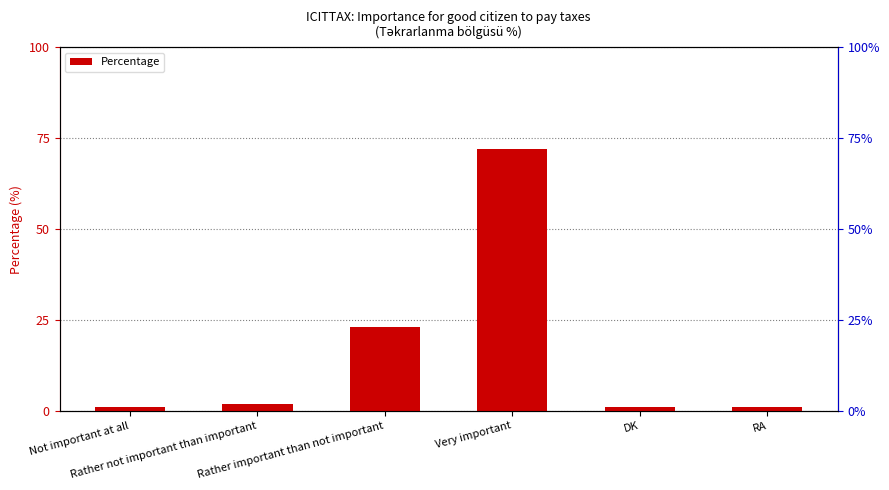

What is the sum of all values?

100